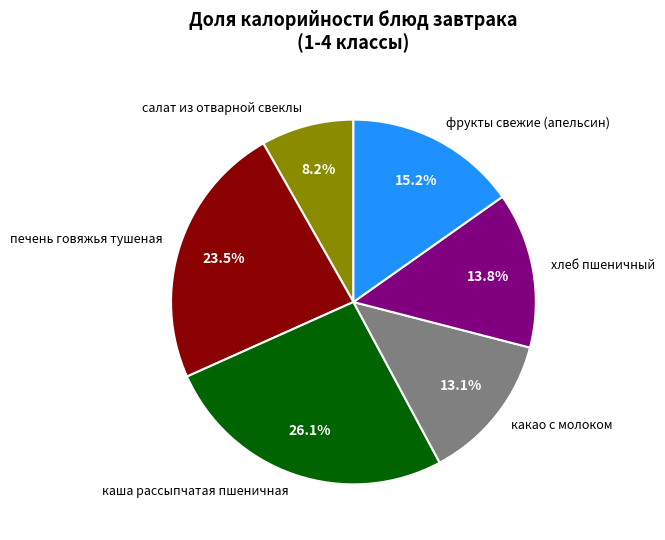

How many segments does this pie chart have?

6